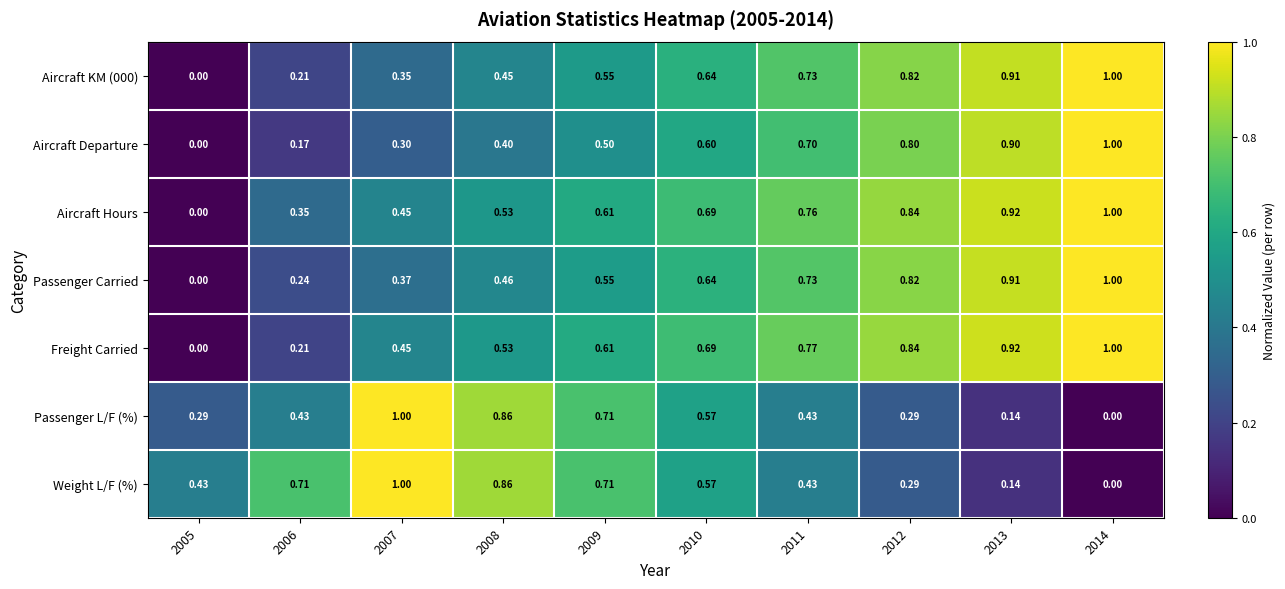

How many values in Freight Carried are above zero?

9